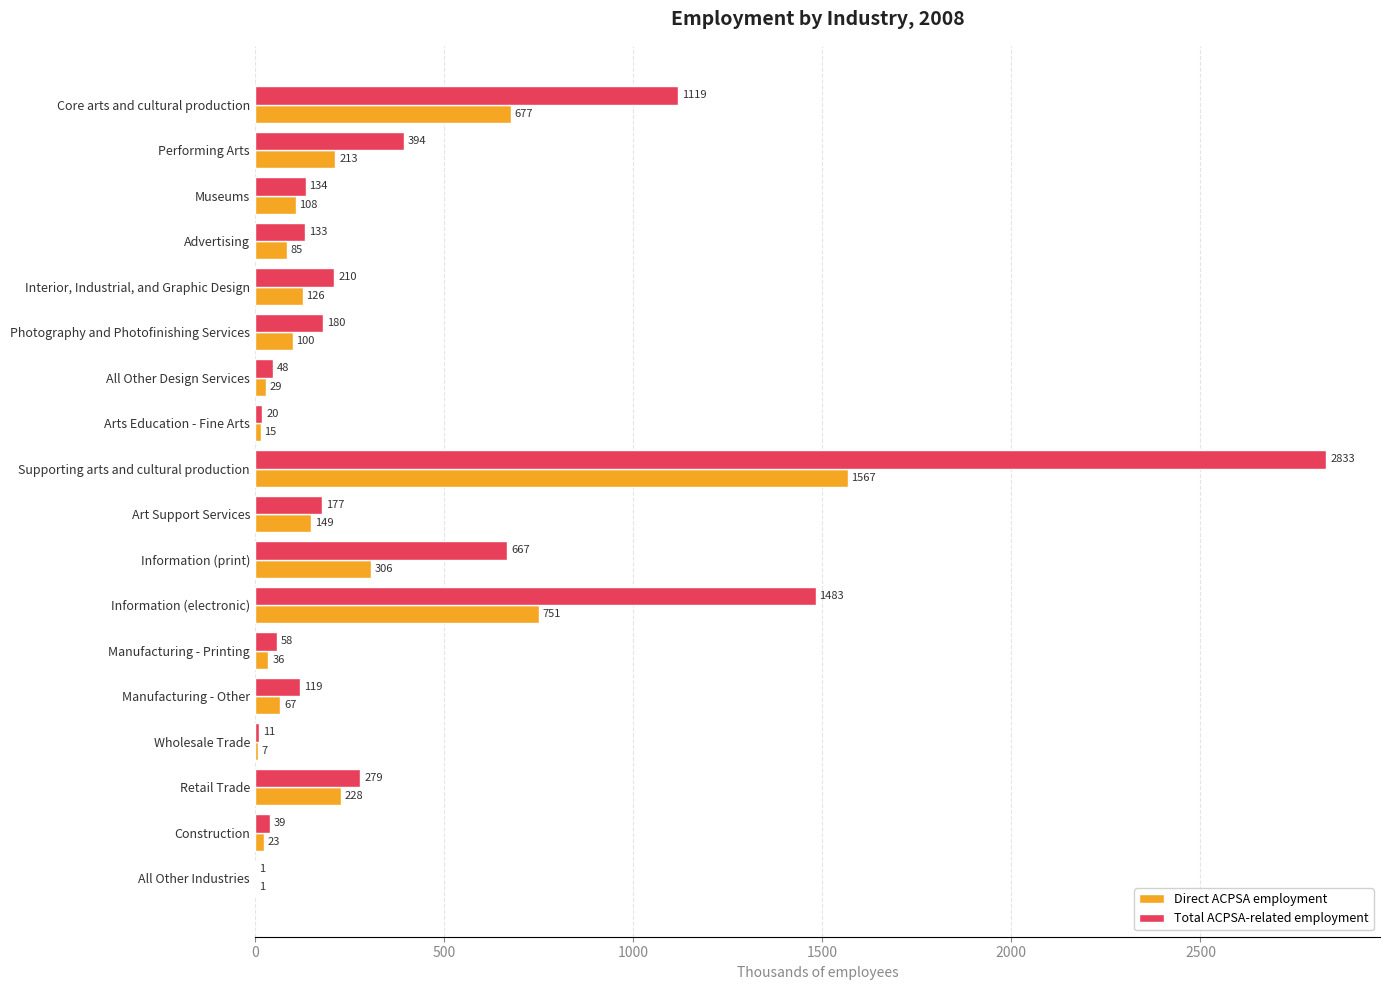

The value of Total ACPSA-related employment at Arts Education - Fine Arts is 20. True or false?

True